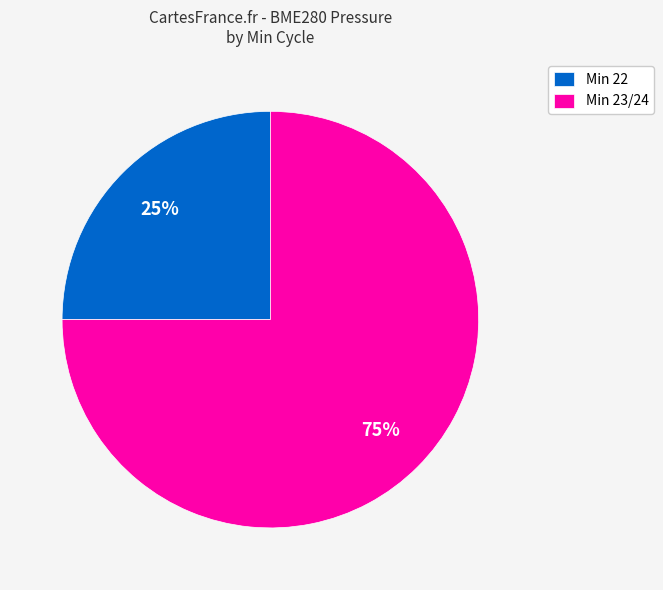

To the nearest percent, what percentage of the pie is Min 22?

25%